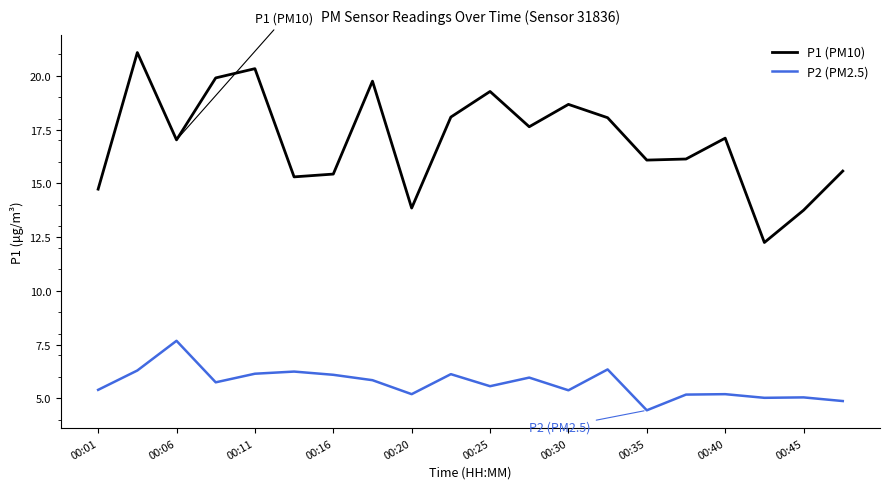

Which series has the largest range (max minus min)?

P1 (PM10)